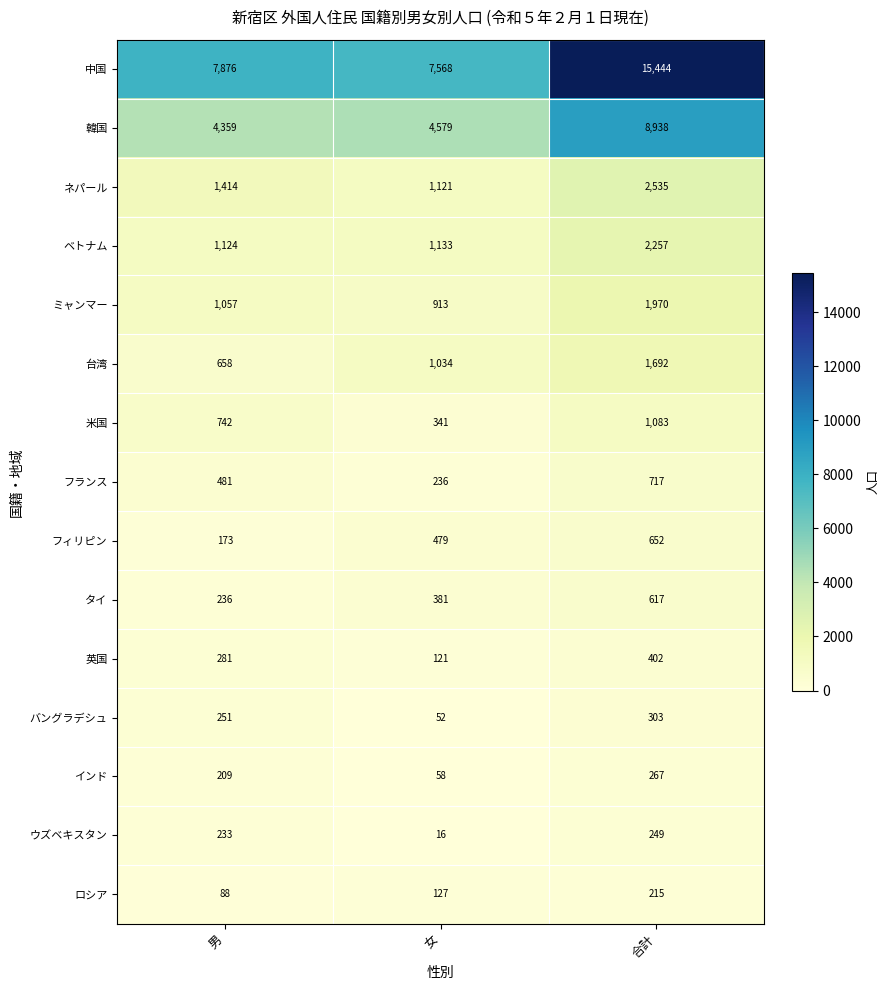

At 合計, list the series in order from smallest to largest.

ロシア, ウズベキスタン, インド, バングラデシュ, 英国, タイ, フィリピン, フランス, 米国, 台湾, ミャンマー, ベトナム, ネパール, 韓国, 中国